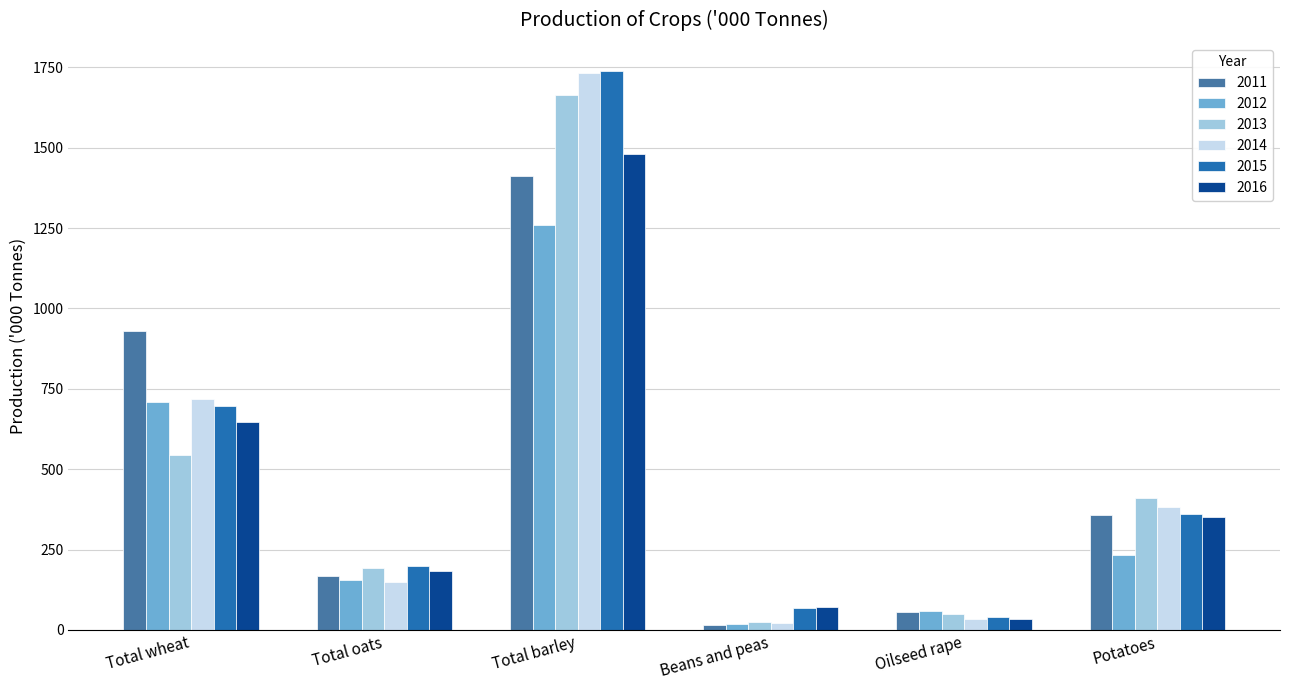

Which category has the highest value across all series?

Total barley